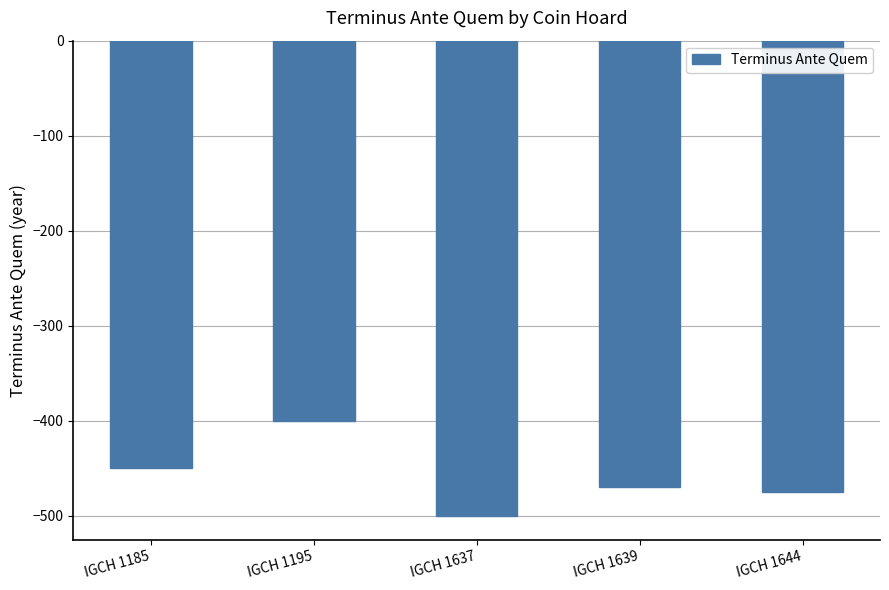

Reading right to left, extract all data points from this chart.

IGCH 1644=-475	IGCH 1639=-470	IGCH 1637=-500	IGCH 1195=-400	IGCH 1185=-450